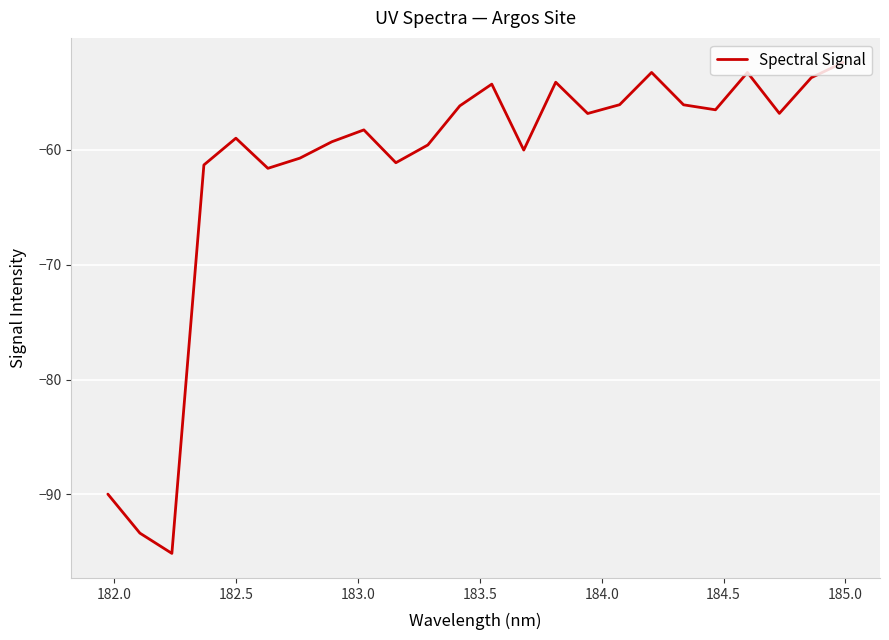

What is the smallest value displayed?

-95.1